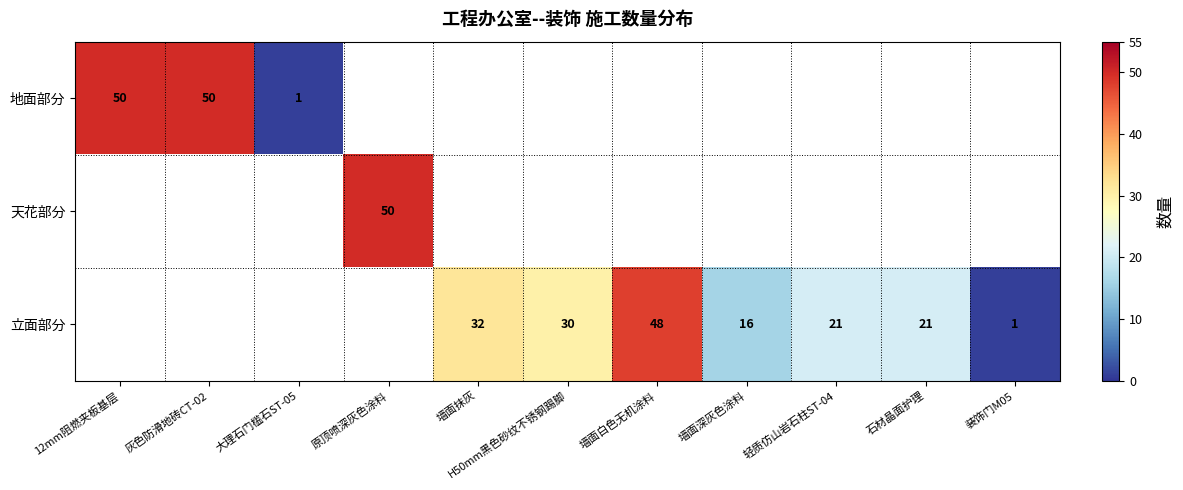

True or false: 立面部分 has a value of 1 at 装饰门M05.

True